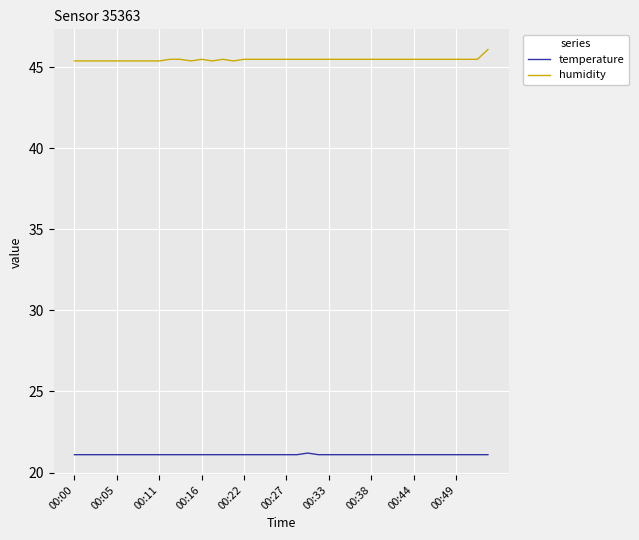

List the series in order of their overall mean, highest first.

humidity, temperature